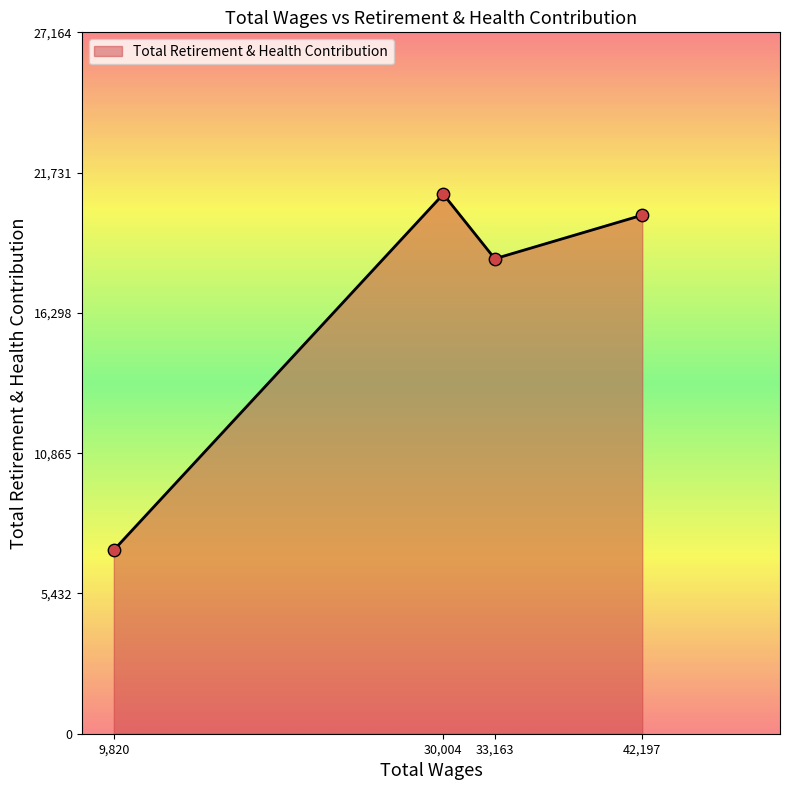

What is the change in value from 9,820 to 30,004?

+13782